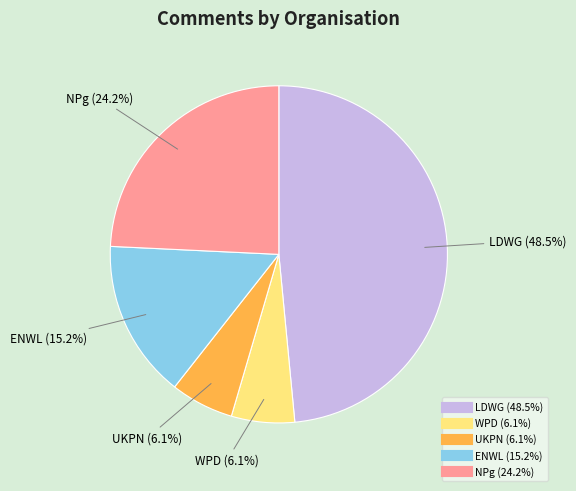

Which has a higher value, WPD or ENWL?

ENWL